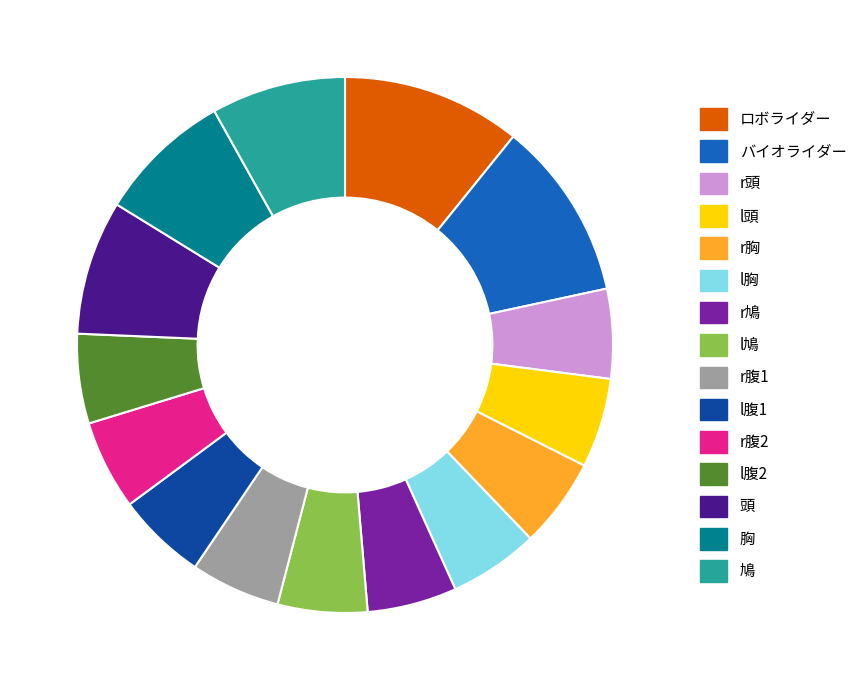

Which has a higher value, r頭 or 胸?

胸